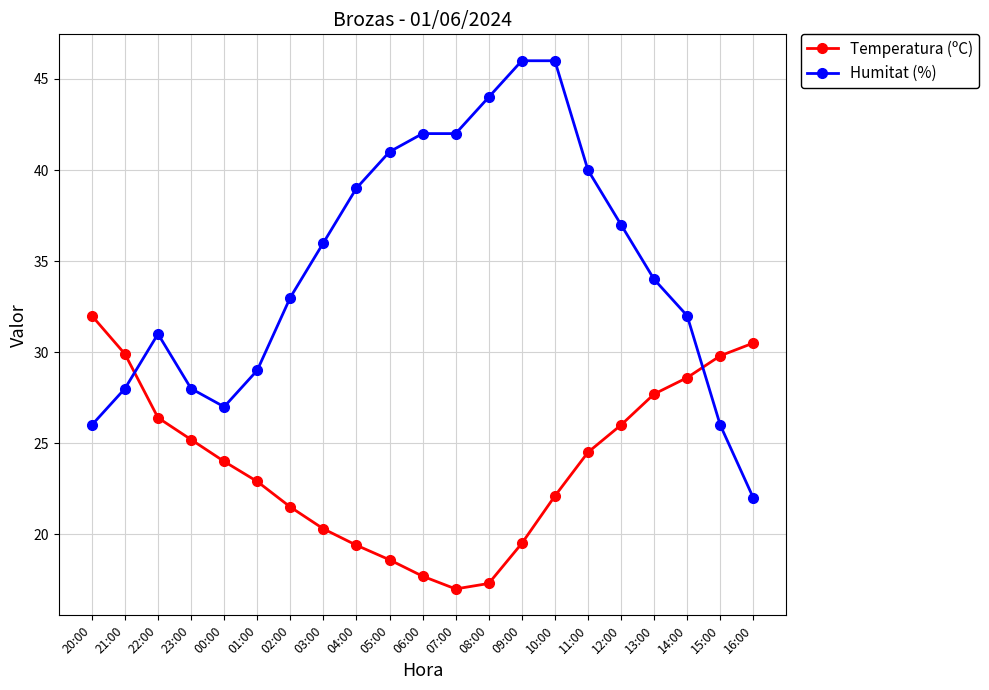

The Humitat (%) series shows 20.2 at 10:00. True or false?

False